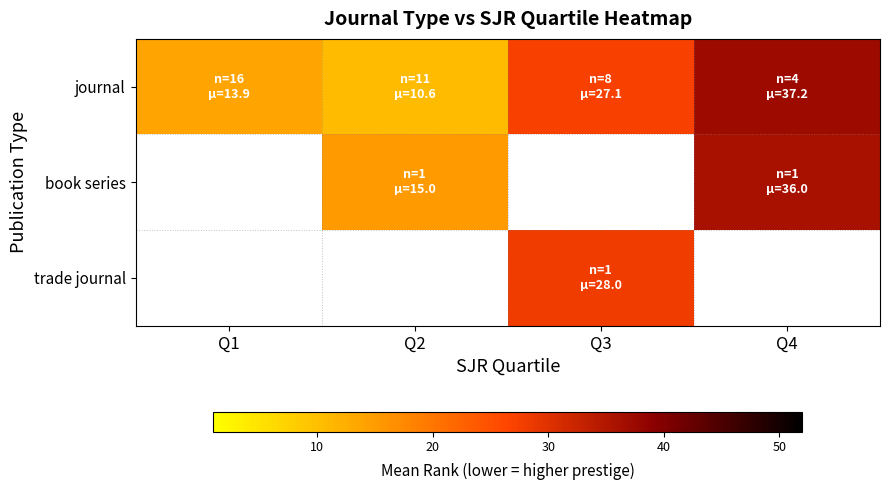

How many data points does each series have?

4